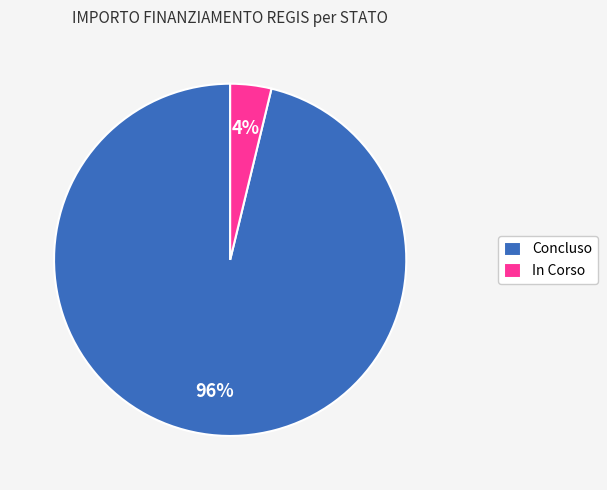

To the nearest percent, what is the average slice percentage?

50%